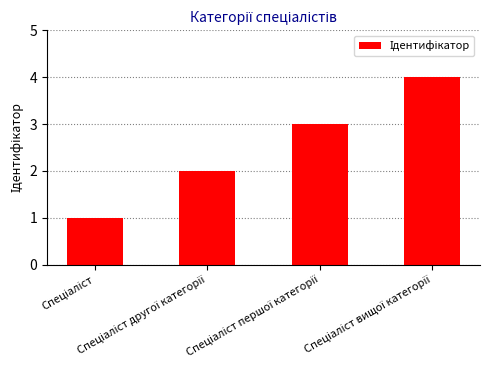

What is the minimum value shown in the chart?

1